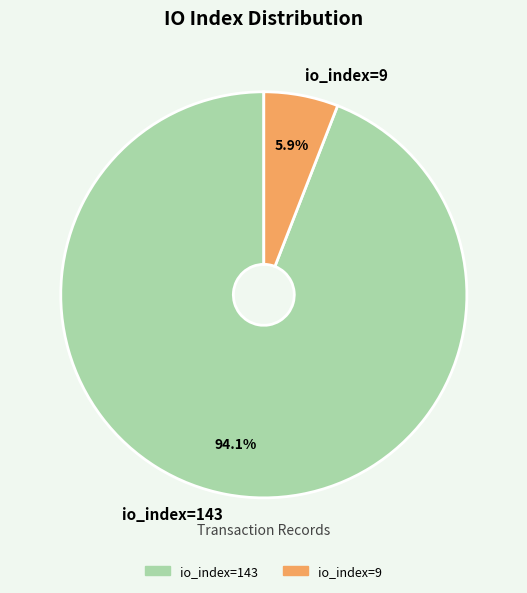

How much of the chart is everything except io_index=143?

5.9%